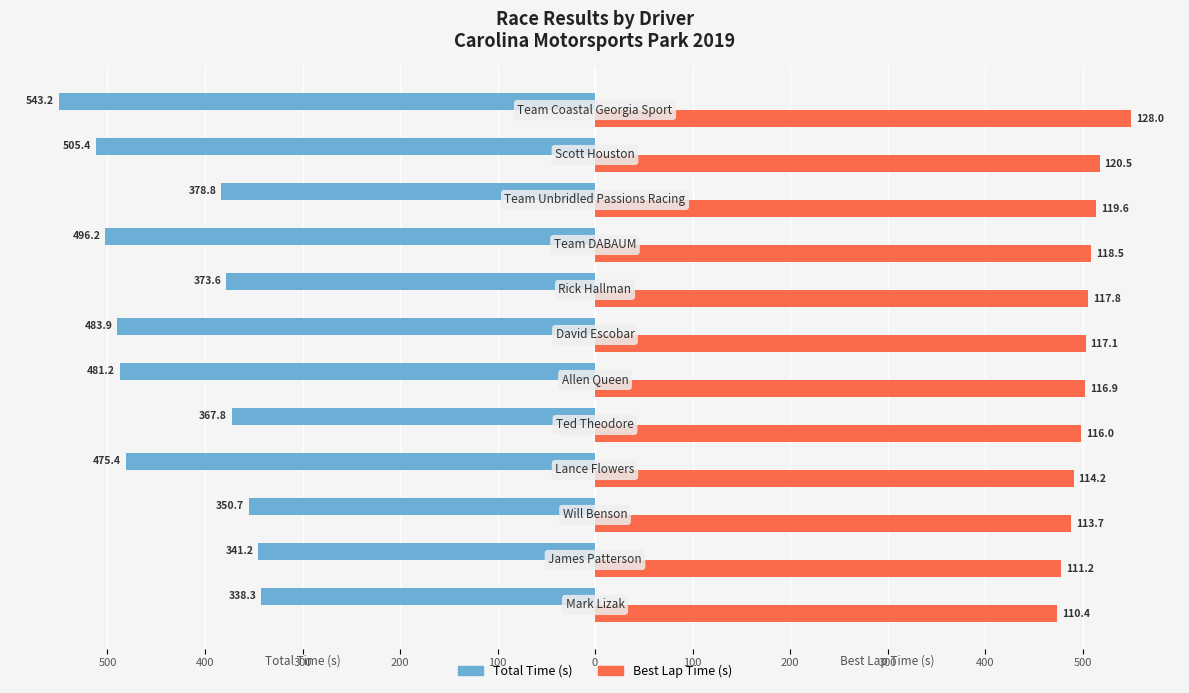

Reading right to left, extract all data points from this chart.

Total Time: -550.0	-511.8	-383.5	-502.4	-378.3	-490.0	-487.3	-372.4	-481.4	-355.1	-345.5	-342.5
Best Lap time: 550.0	517.7	513.7	509.2	506.1	503.2	502.4	498.4	490.9	488.6	478.0	474.2